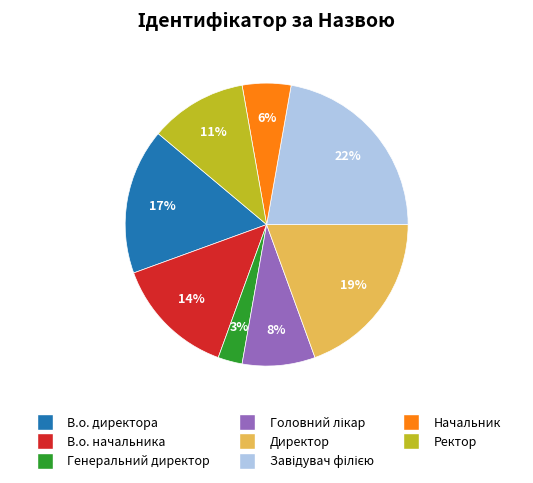

To the nearest percent, what portion does Начальник represent?

6%